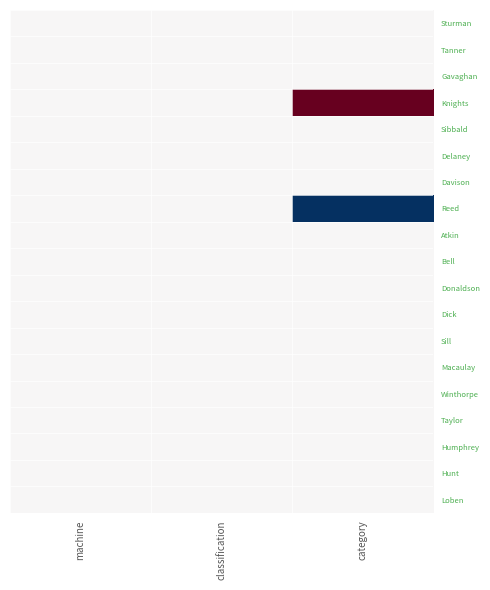

Reading right to left, what are all the values shown in this chart?

Sturman: category=0	classification=0	machine=0
Tanner: category=0	classification=0	machine=0
Gavaghan: category=0	classification=0	machine=0
Knights: category=1	classification=0	machine=0
Sibbald: category=0	classification=0	machine=0
Delaney: category=0	classification=0	machine=0
Davison: category=0	classification=0	machine=0
Reed: category=-1	classification=0	machine=0
Atkin: category=0	classification=0	machine=0
Bell: category=0	classification=0	machine=0
Donaldson: category=0	classification=0	machine=0
Dick: category=0	classification=0	machine=0
Sill: category=0	classification=0	machine=0
Macaulay: category=0	classification=0	machine=0
Winthorpe: category=0	classification=0	machine=0
Taylor: category=0	classification=0	machine=0
Humphrey: category=0	classification=0	machine=0
Hunt: category=0	classification=0	machine=0
Loben: category=0	classification=0	machine=0